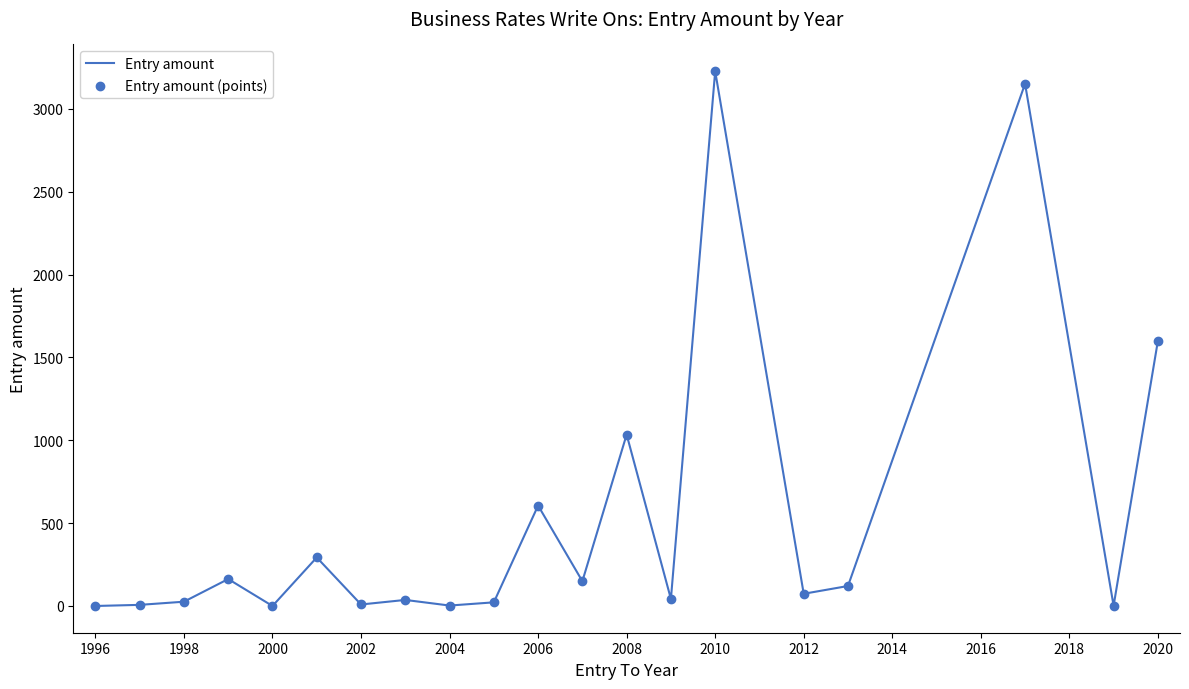

What is the greatest value displayed?

3228.1